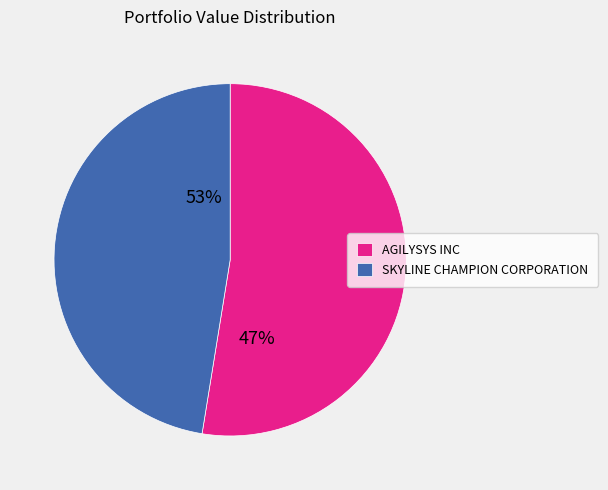

To the nearest percent, what percentage of the pie is AGILYSYS INC?

53%